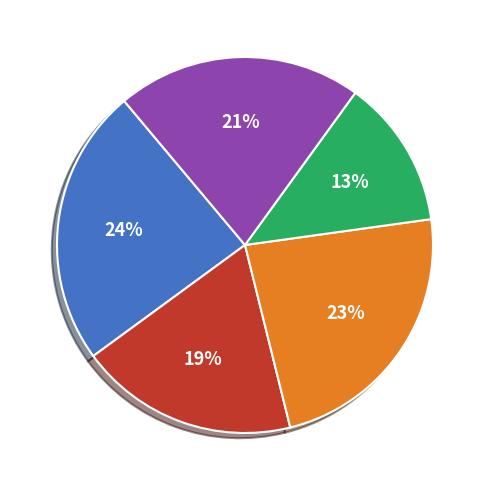

To the nearest percent, what is the difference between the largest and smallest slice percentages?

11%